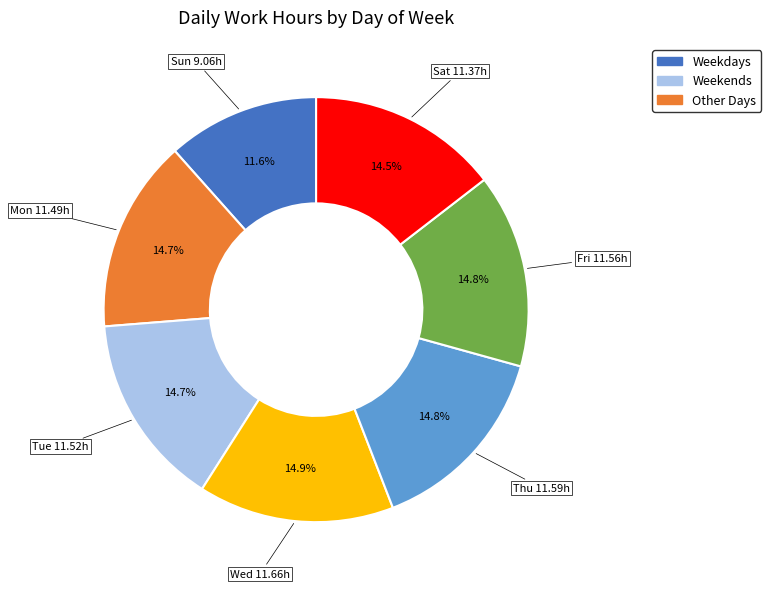

Is there a majority slice in this chart?

No